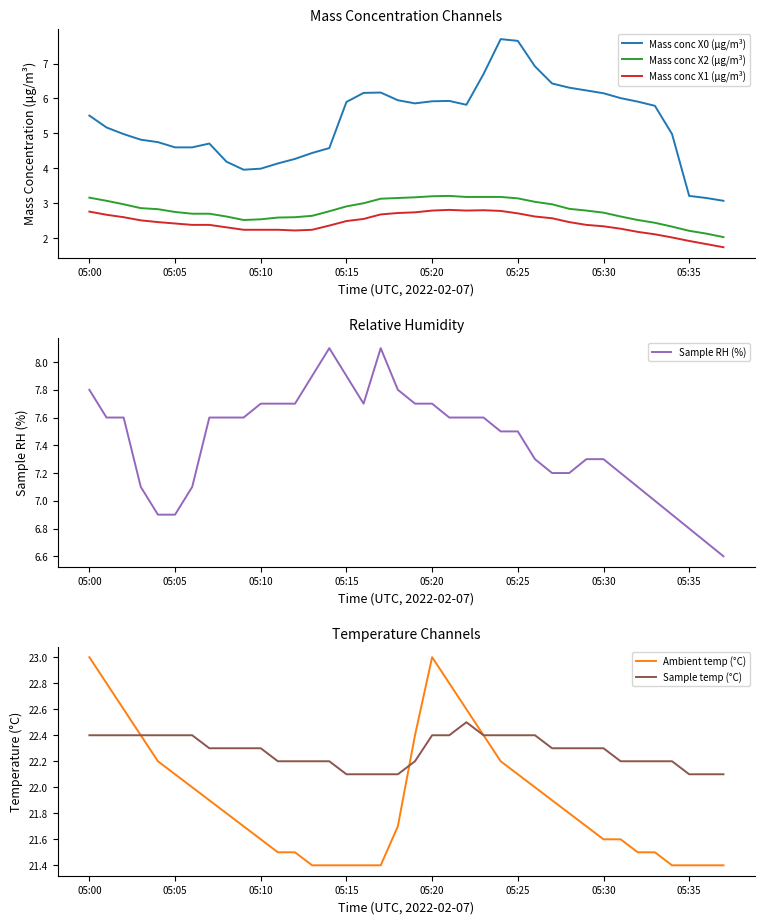

What value does the Mass conc X1 (μg/m³) series have at 23?

2.8